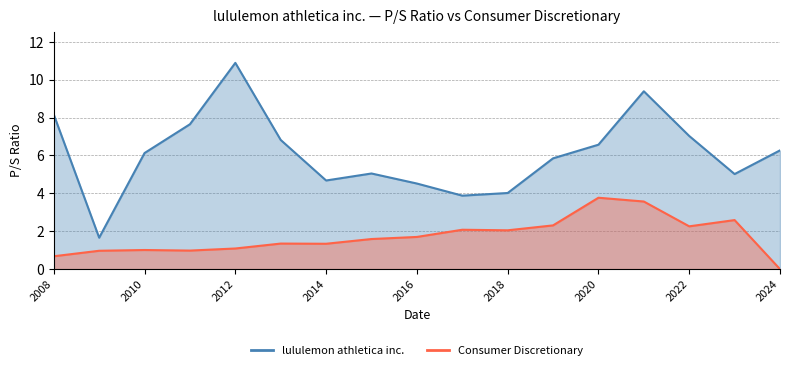

True or false: Consumer Discretionary has more than 1 interior local peaks.

True